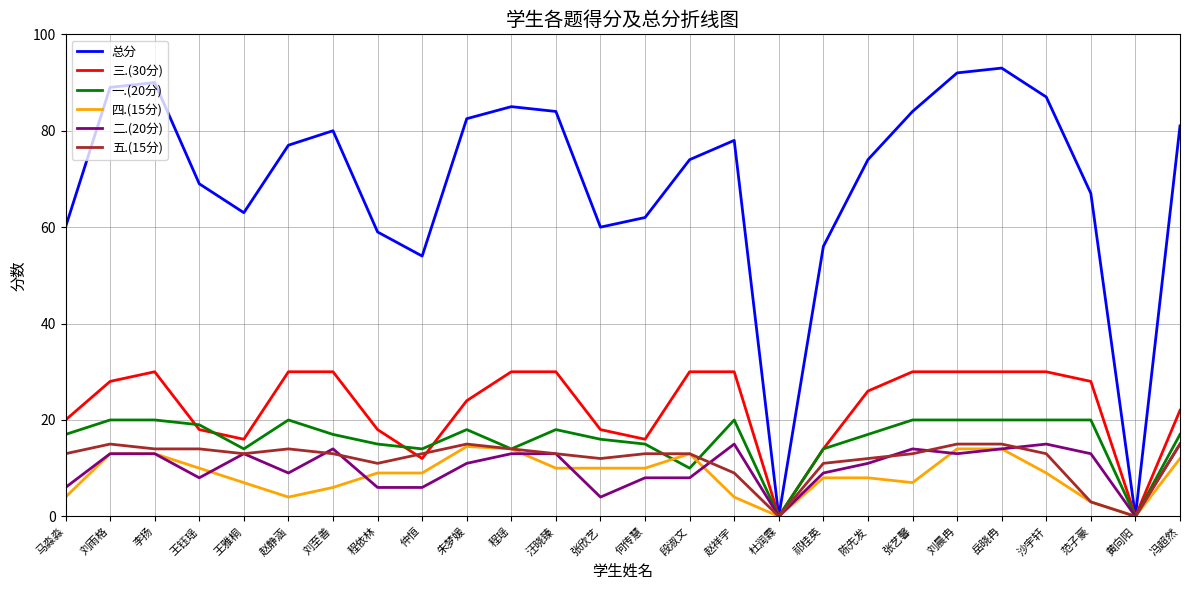

Between 朱梦媛 and 祁桂英, which series saw the biggest shift?

总分